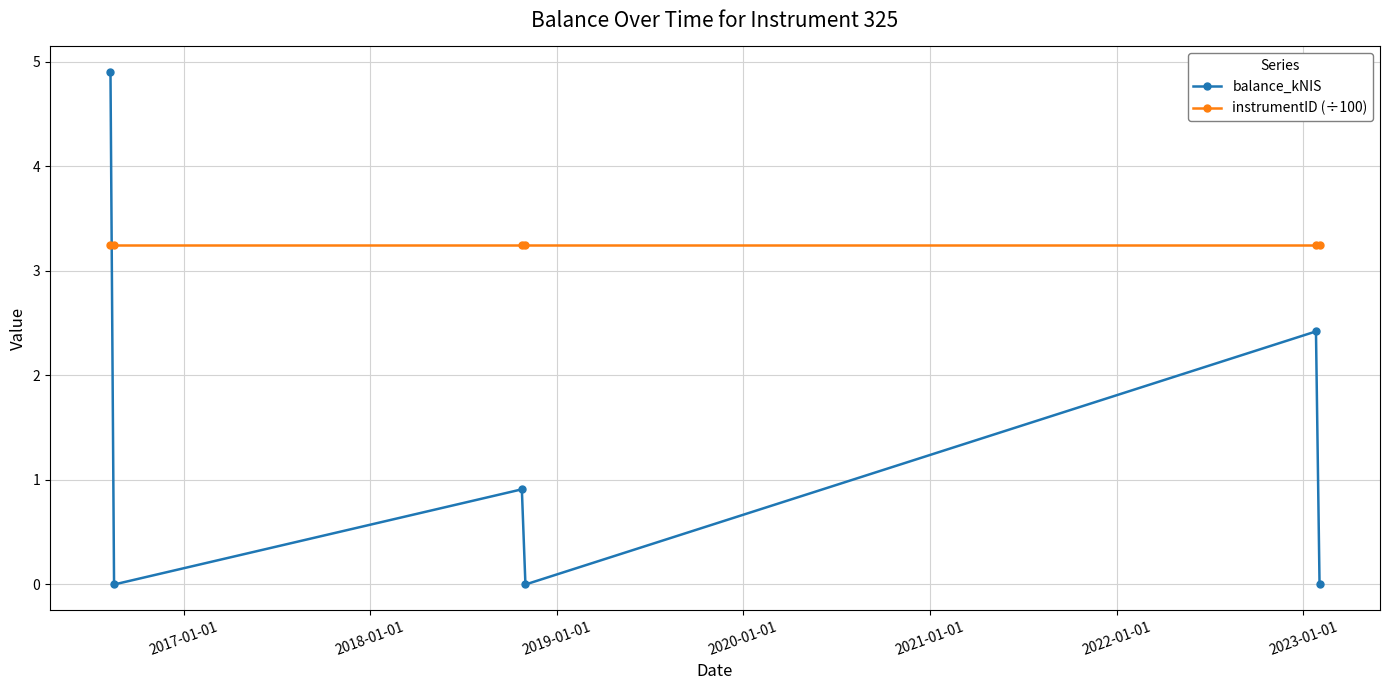

Which series has the largest range (max minus min)?

balance_kNIS